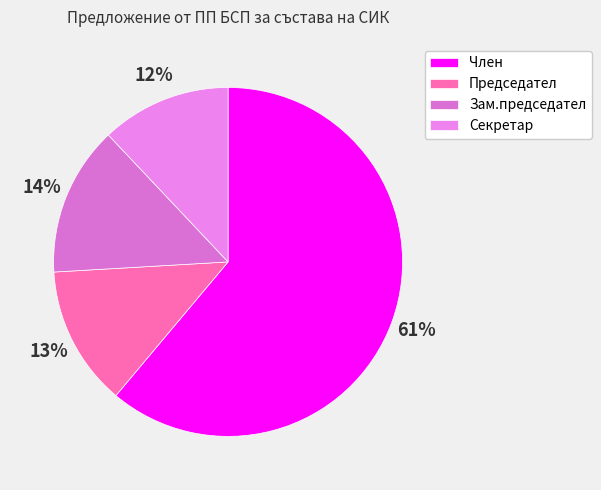

To the nearest percent, what is the average slice percentage?

25%